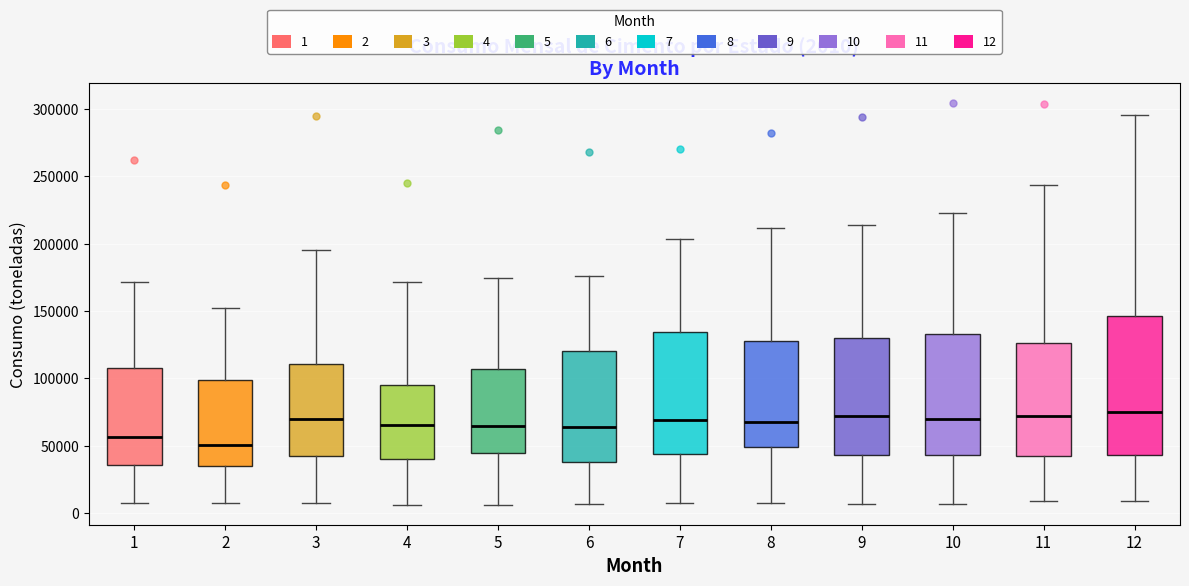

Comparing the boxes themselves (not the whiskers), which one is the tallest?

12